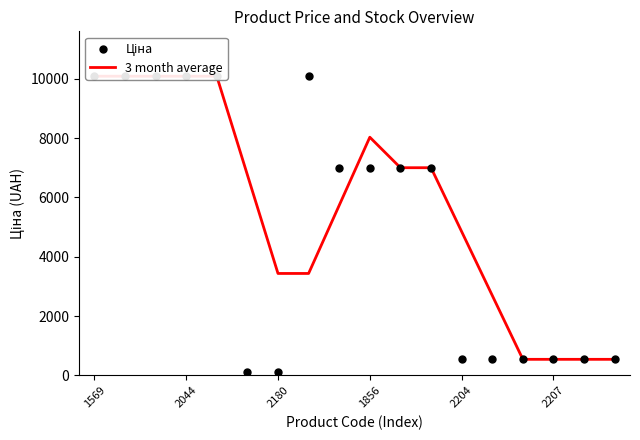

Which series has the largest total across all categories?

3 month average